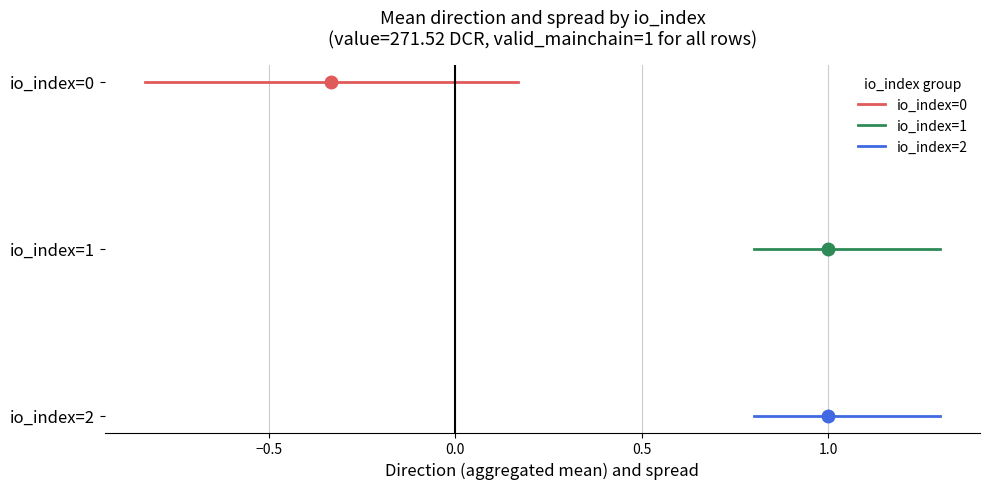

How many distinct data groups are displayed?

3